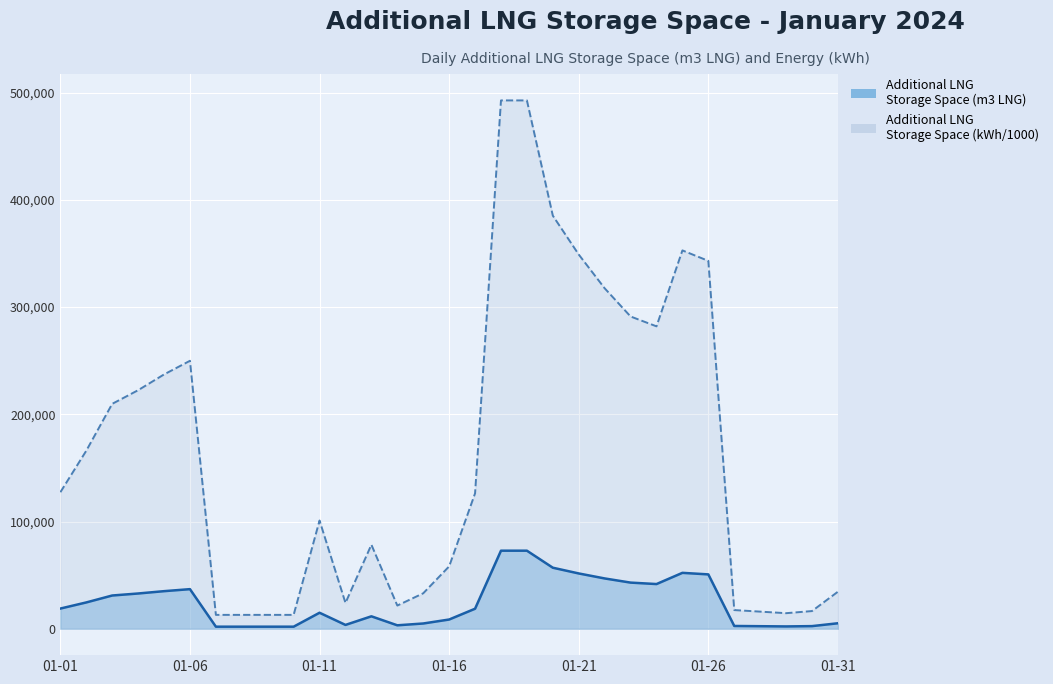

Which series has the largest total across all categories?

Additional LNG Storage Space (kWh)